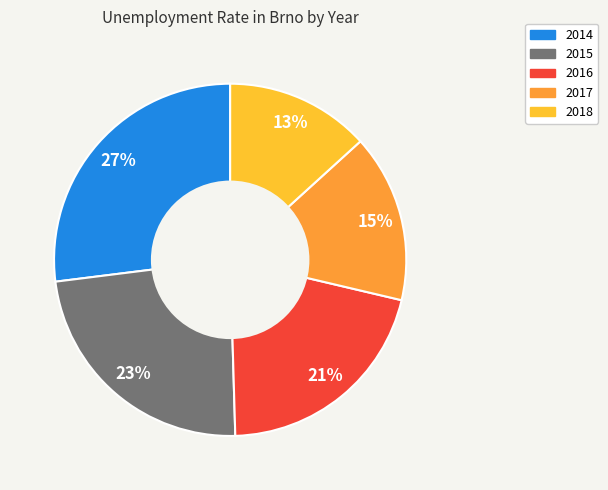

To the nearest percent, what is the average slice percentage?

20%